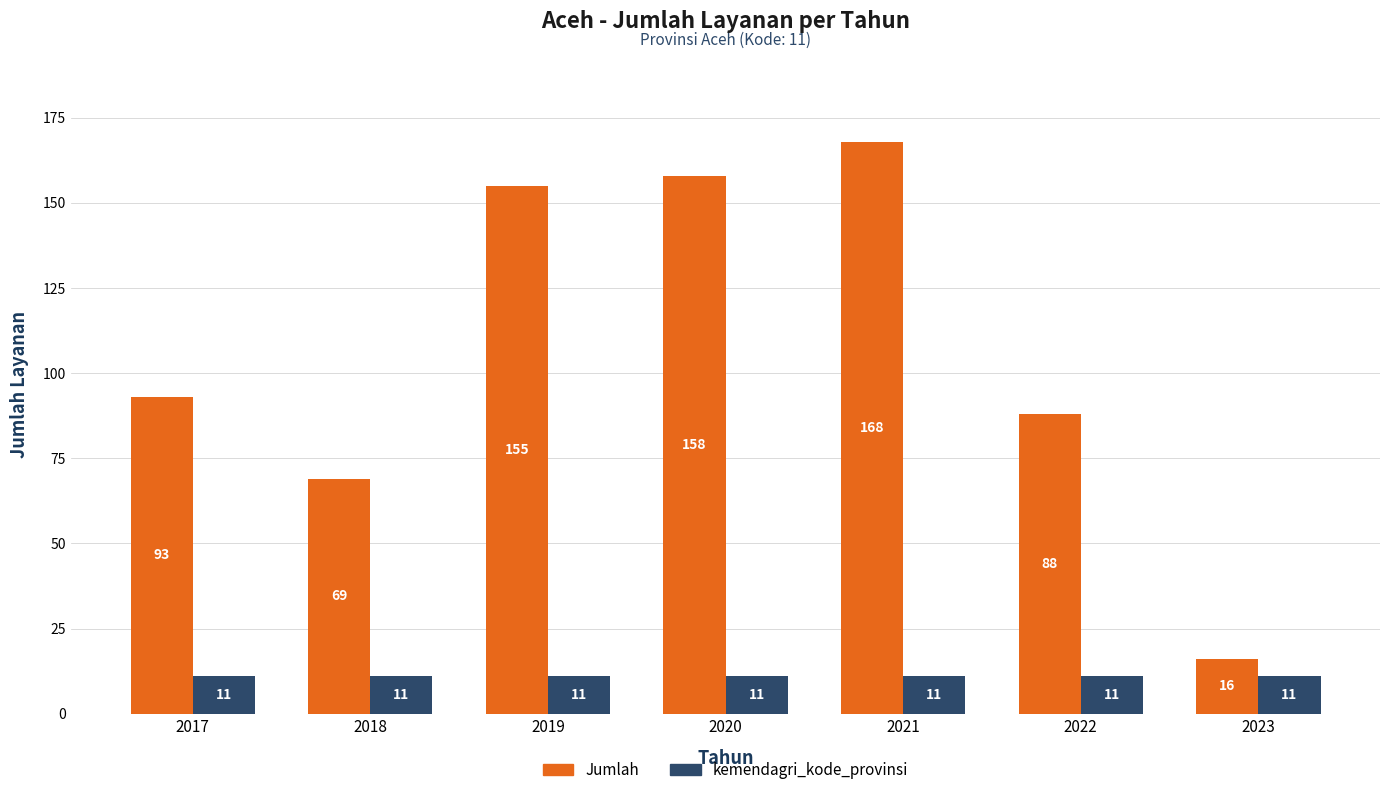

Which series has the largest total across all categories?

Jumlah